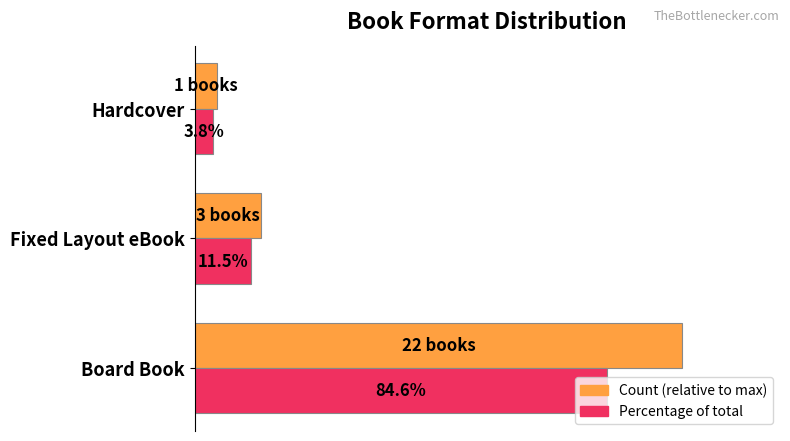

At which category does the chart reach its minimum across all series?

Hardcover